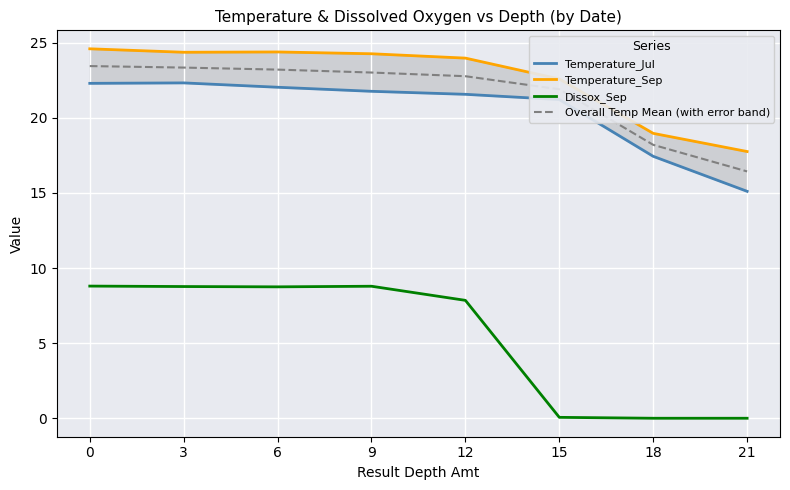

Rank the series at 3 from highest to lowest value.

Temperature_Sep, Overall Temp Mean (with error band), Temperature_Jul, Dissox_Sep